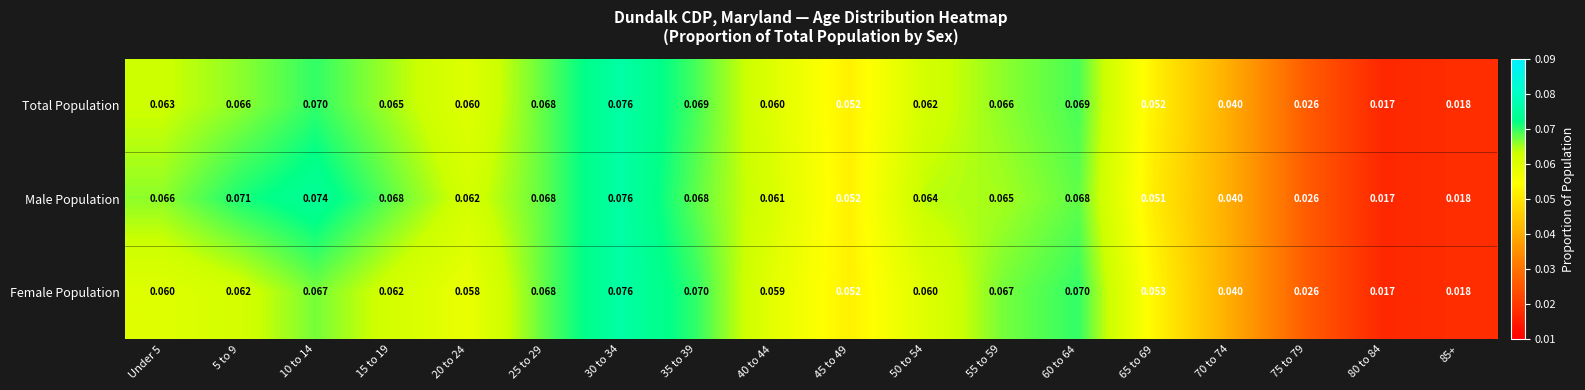

Which series has the largest total across all categories?

Male Population